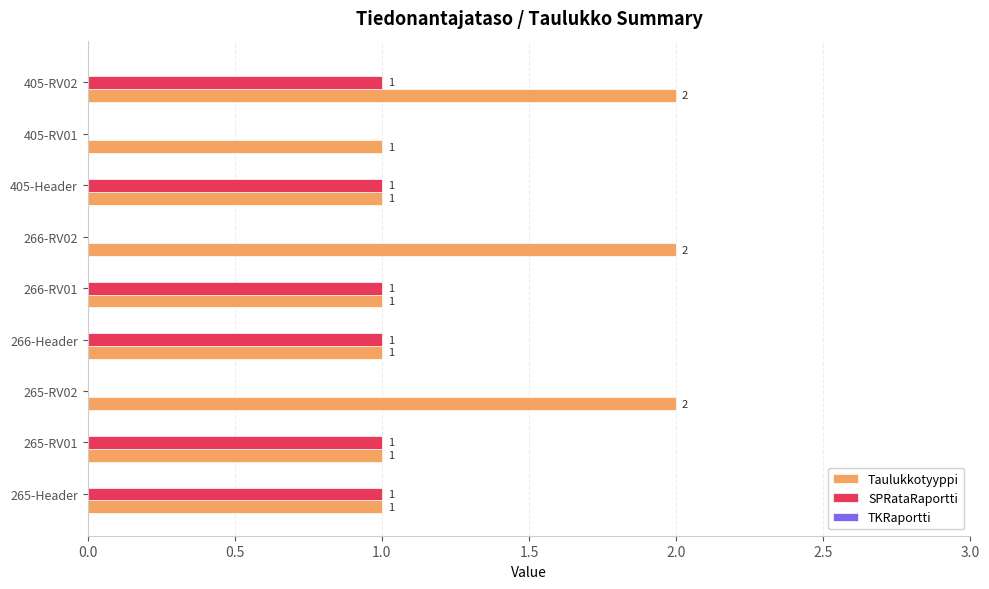

How many categories are shown in the chart?

9